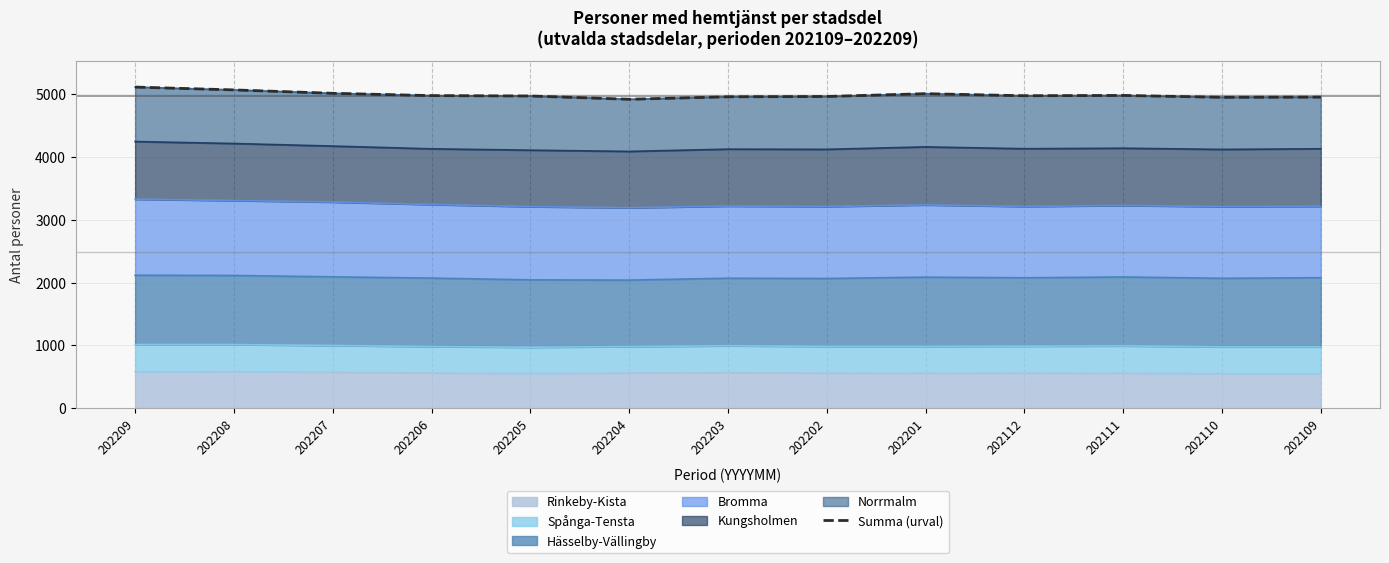

What is the minimum value shown in the chart?

4921